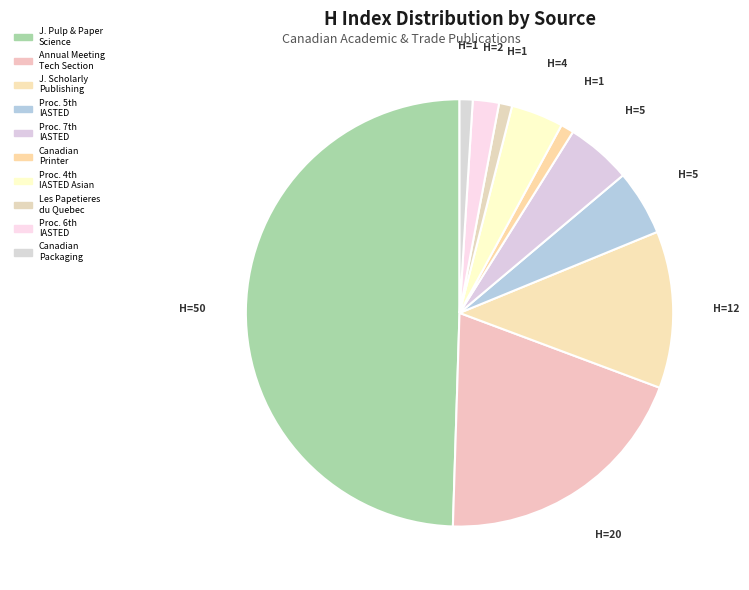

Rank the categories by value from lowest to highest.

Canadian Printer, Les Papetieres du Quebec, Canadian Packaging, Proceedings 6th IASTED, Proceedings 4th IASTED Asian, Proceedings 5th IASTED, Proceedings 7th IASTED, Journal of Scholarly Publishing, Annual Meeting - Technical Section, Journal of Pulp and Paper Science